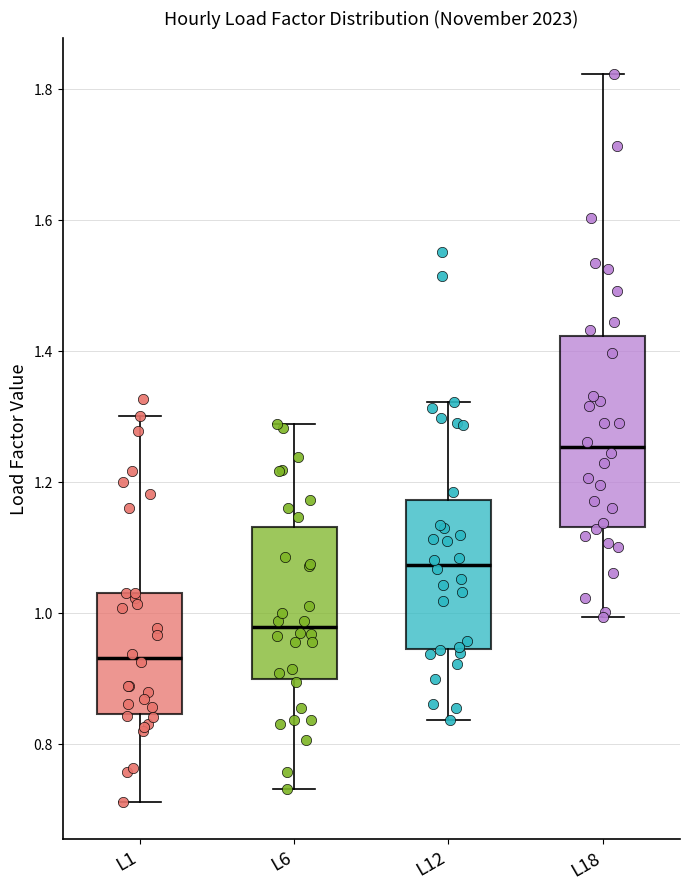

Reading left to right, transcribe this box plot: for each box, give where its median line is, the range the box spans, and where its two whiskers end, as read against the y-axis. The values are not printed on the chart, so give them approximately, as read against the axis.

L1: median 0.94, box 0.84 to 1.04, whiskers 0.72 to 1.30
L6: median 0.98, box 0.90 to 1.14, whiskers 0.74 to 1.28
L12: median 1.08, box 0.94 to 1.18, whiskers 0.84 to 1.32
L18: median 1.26, box 1.14 to 1.42, whiskers 1.00 to 1.82